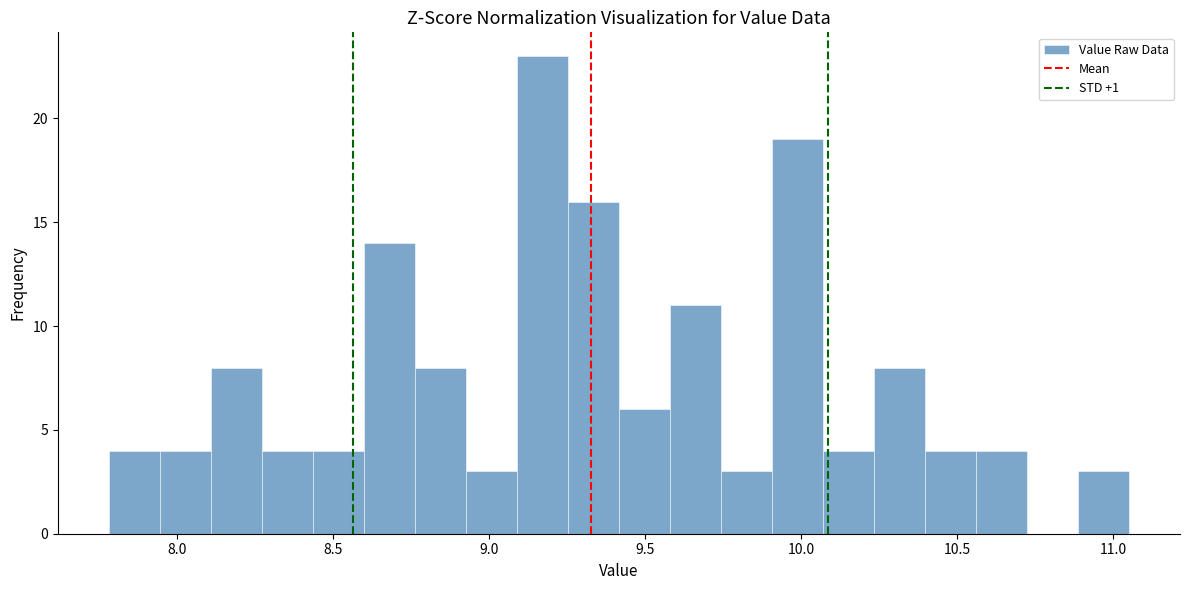

Read against the x-axis, roughly where is the centre of the tallest bar?

9.15